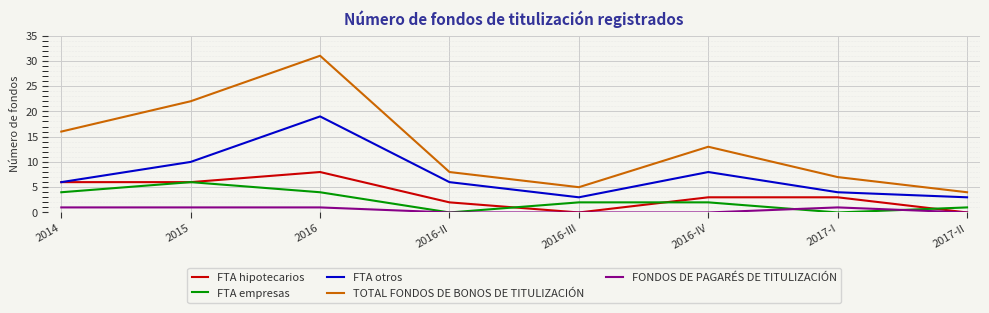

Is it true that FTA empresas equals 9 at 2015?

False